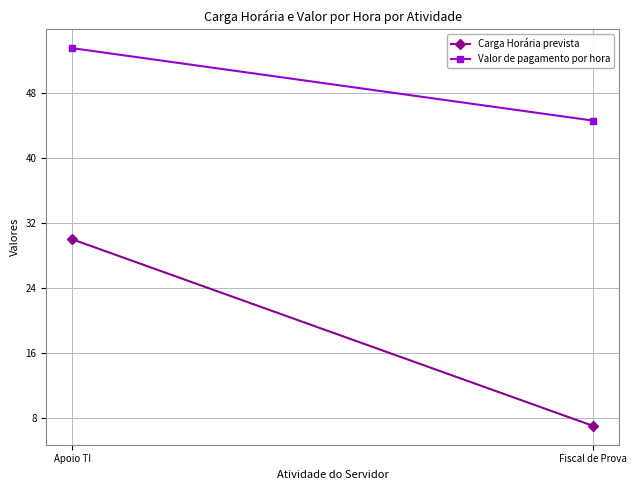

Reading right to left, transcribe all the data shown in this chart.

Carga Horária prevista: 7.0	30.0
Valor de pagamento por hora: 44.6	53.6